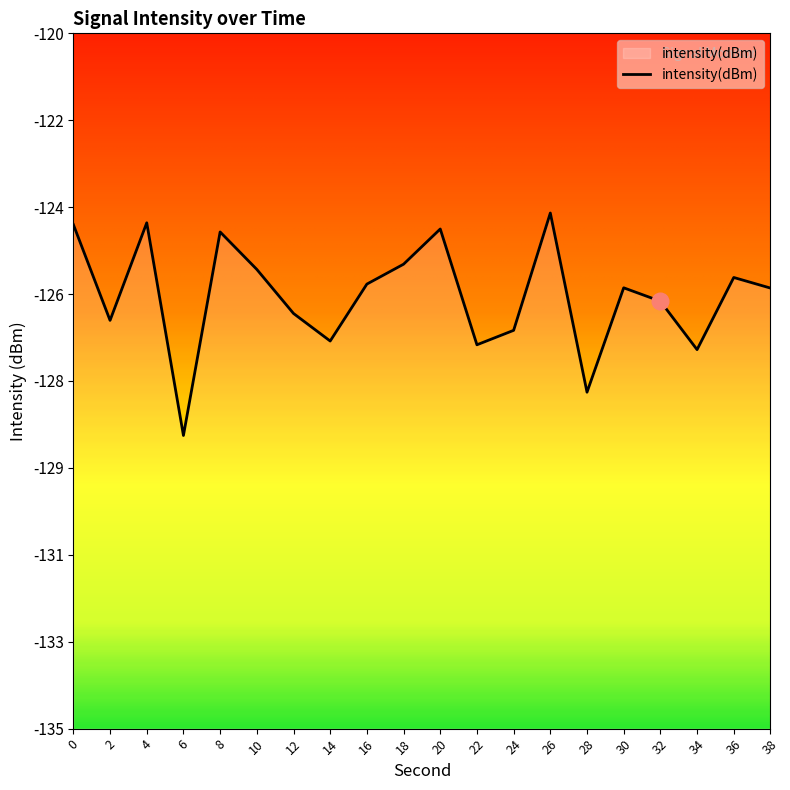

Where is the first local maximum?

4